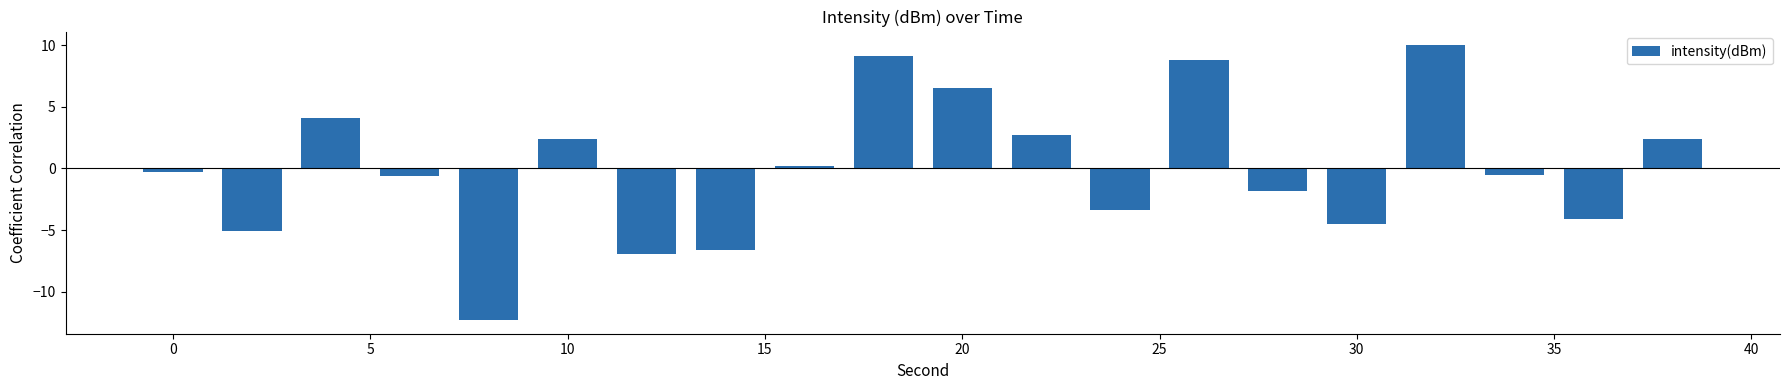

What is the value of the 7th bar from the left?

-6.9